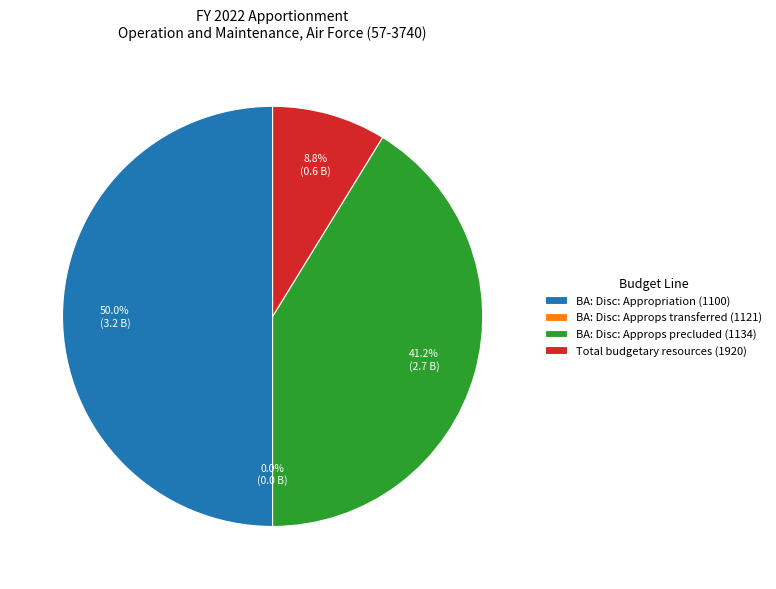

To the nearest percent, what is the difference between the largest and smallest slice percentages?

50%